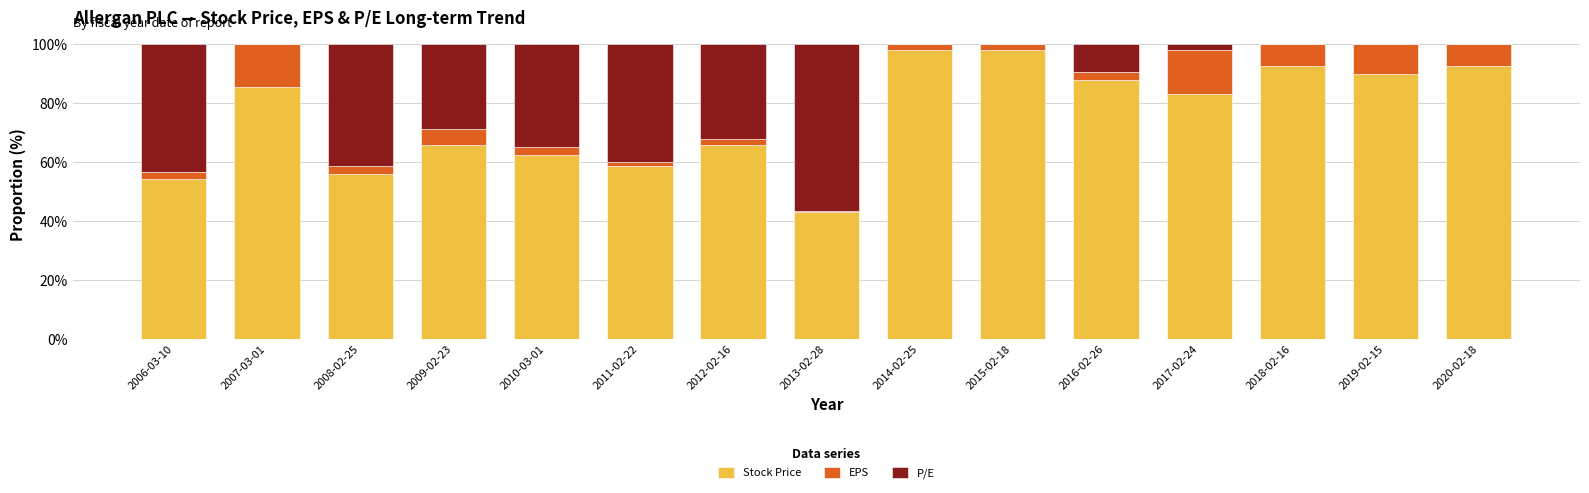

Are the bars horizontal?

No